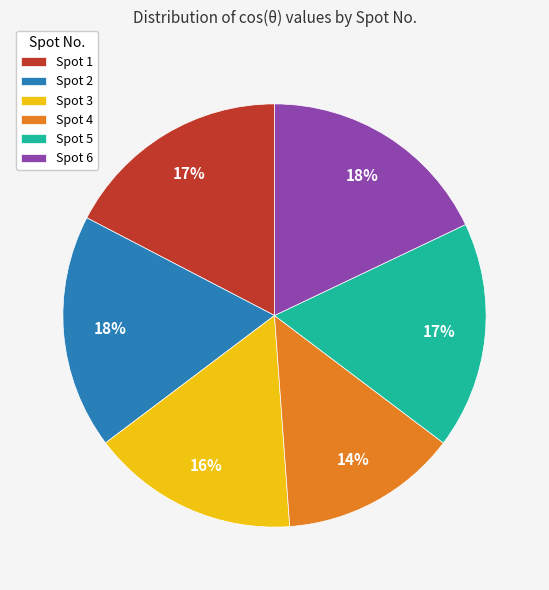

Is the sum of Spot 3 and Spot 1 greater than half?

No